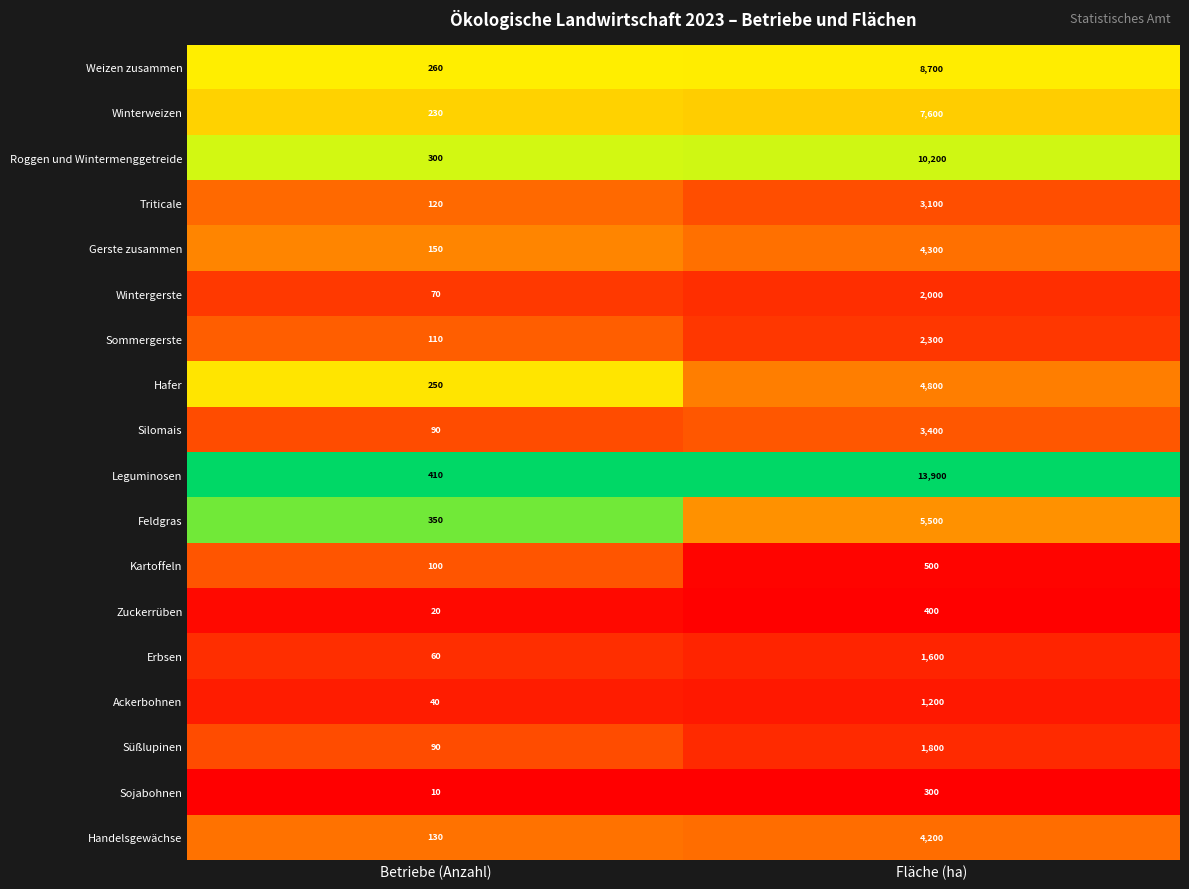

What is the average value of the Kartoffeln series?

300